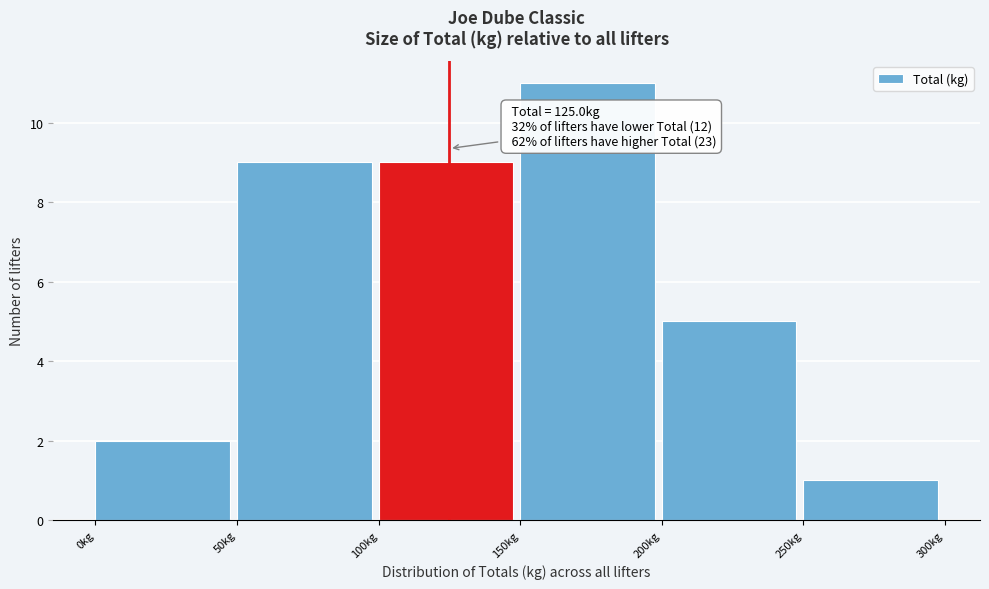

Over which range of the x-axis is the bar tallest?

150 to 200